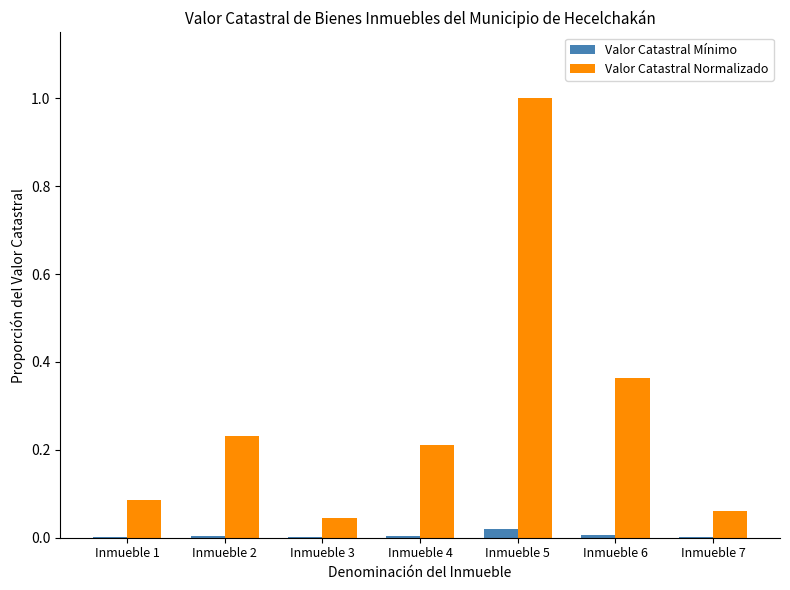

Which series has the largest total across all categories?

Valor Catastral Normalizado